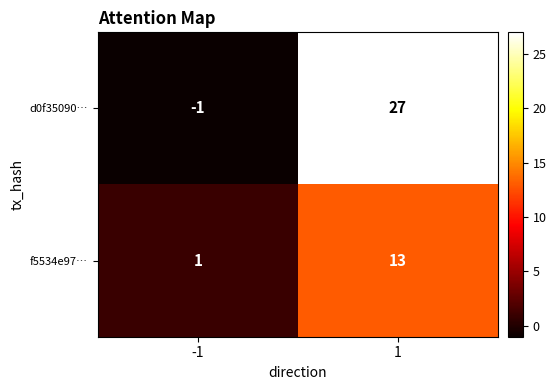

Count the number of data series in this chart.

2